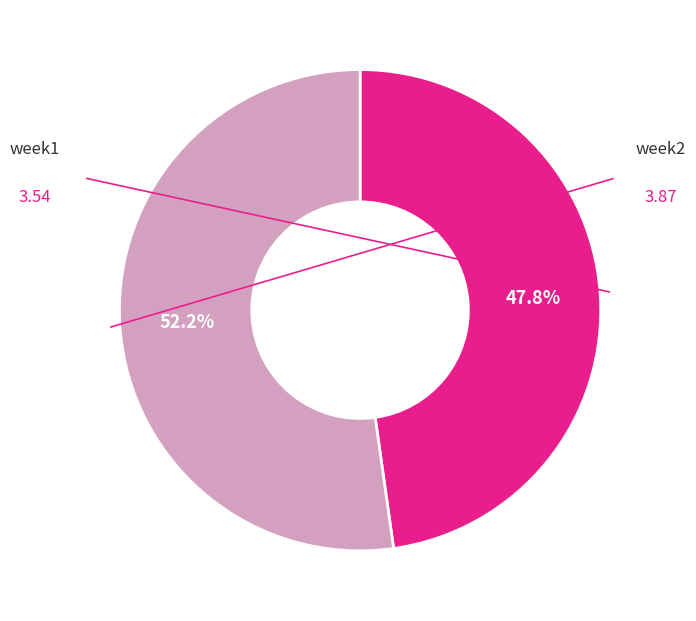

To the nearest percent, what is the difference between the largest and smallest slice percentages?

4%